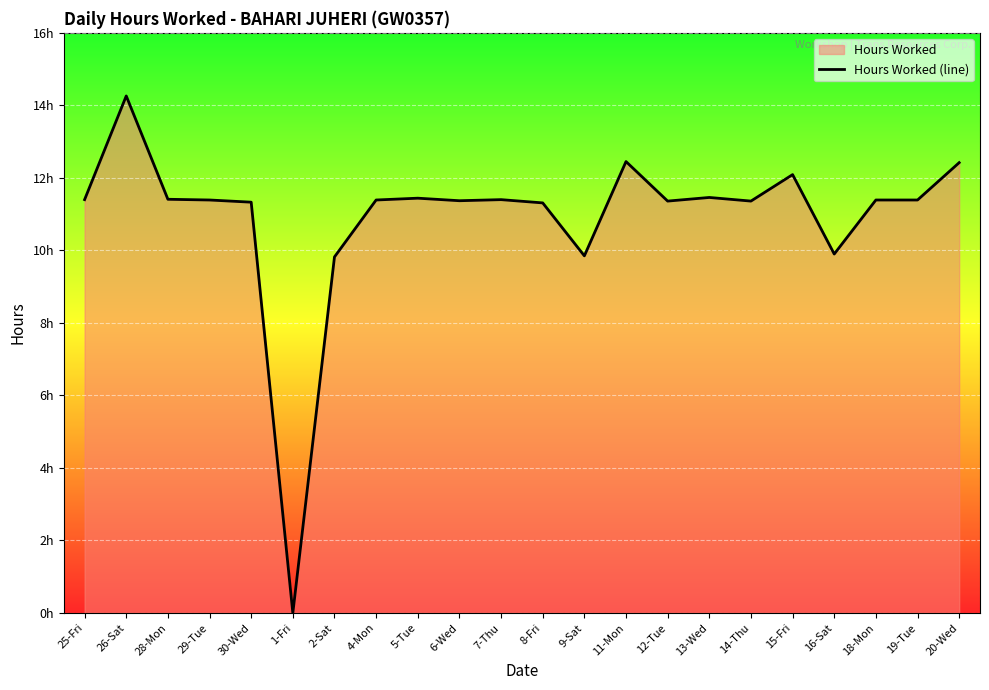

Between 2-Sat and 11-Mon, which is larger?

11-Mon